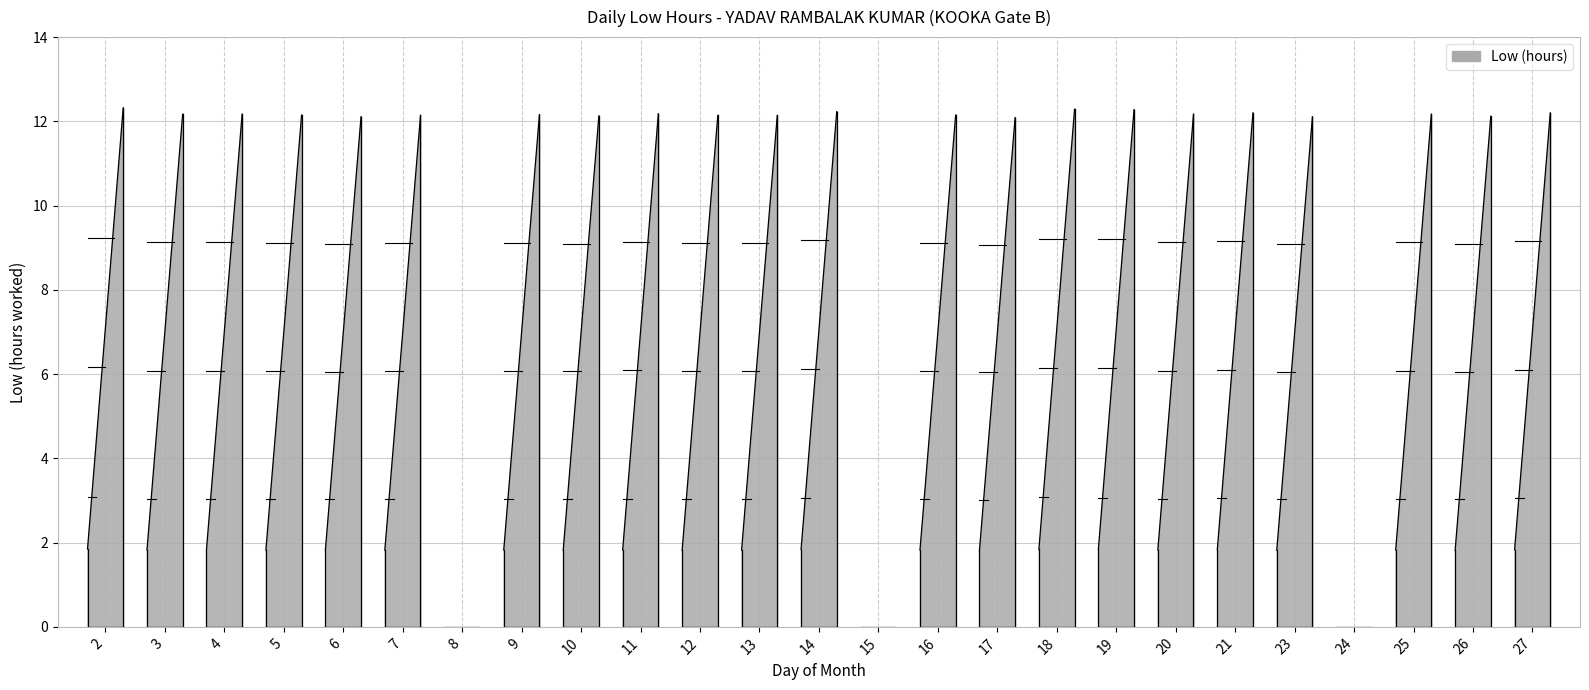

What is the value of the 19th point from the left?

12.2